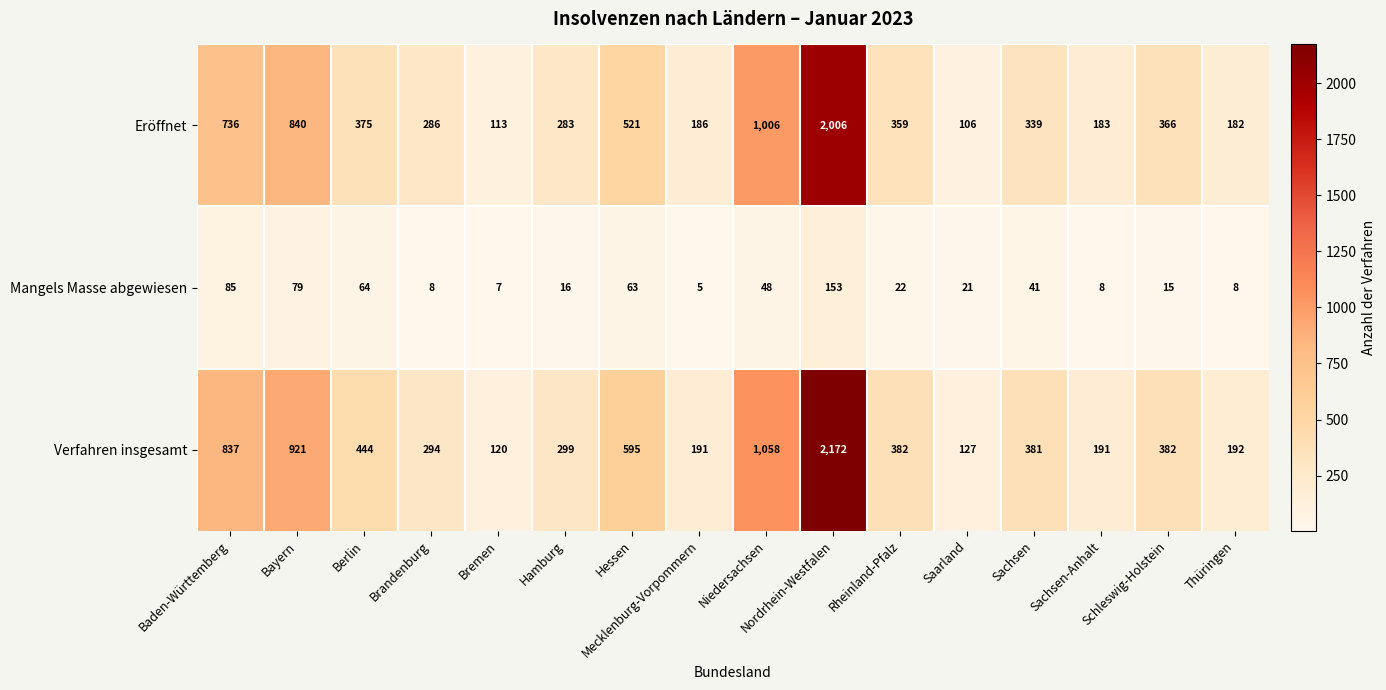

Is it true that Verfahren insgesamt equals 238 at Schleswig-Holstein?

False